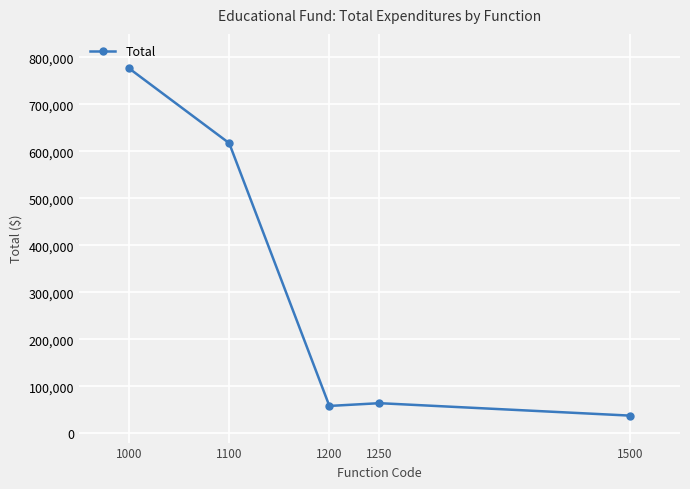

What is the value of the 2nd point from the left?

617404